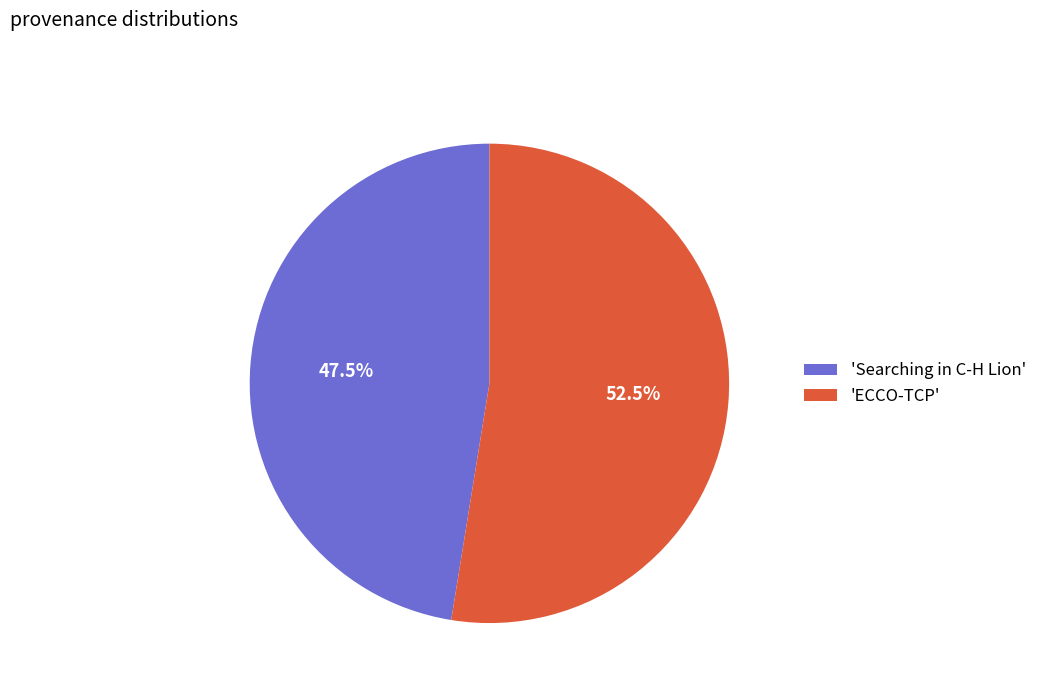

Rank the categories by value from lowest to highest.

'Searching in C-H Lion', 'ECCO-TCP'